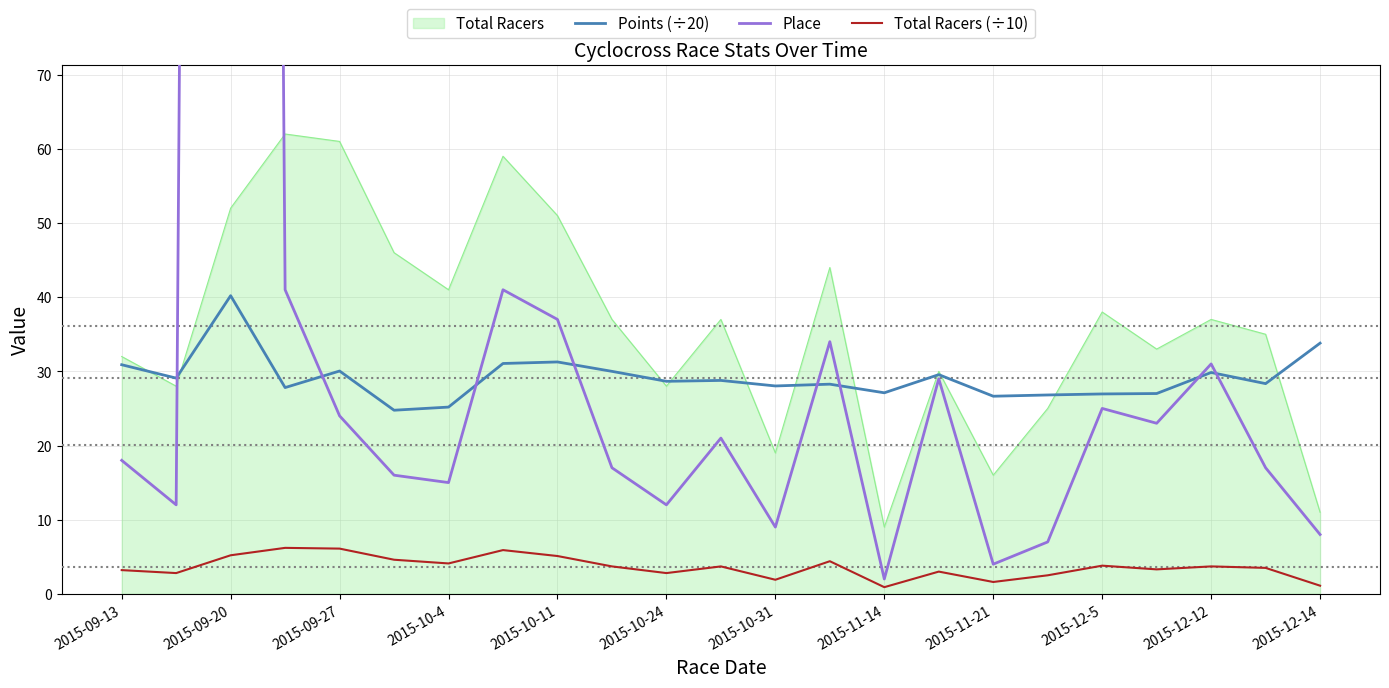

The value of Total Racers (÷10) at 2015-12-5 is 3.8. True or false?

True